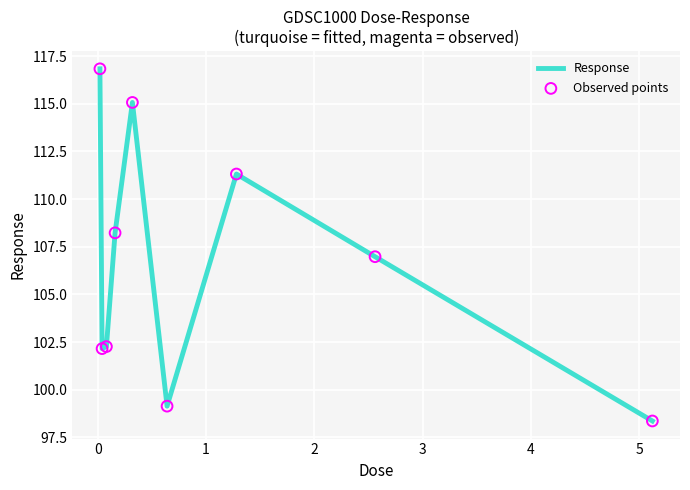

What is the difference between the maximum and minimum values?

18.5